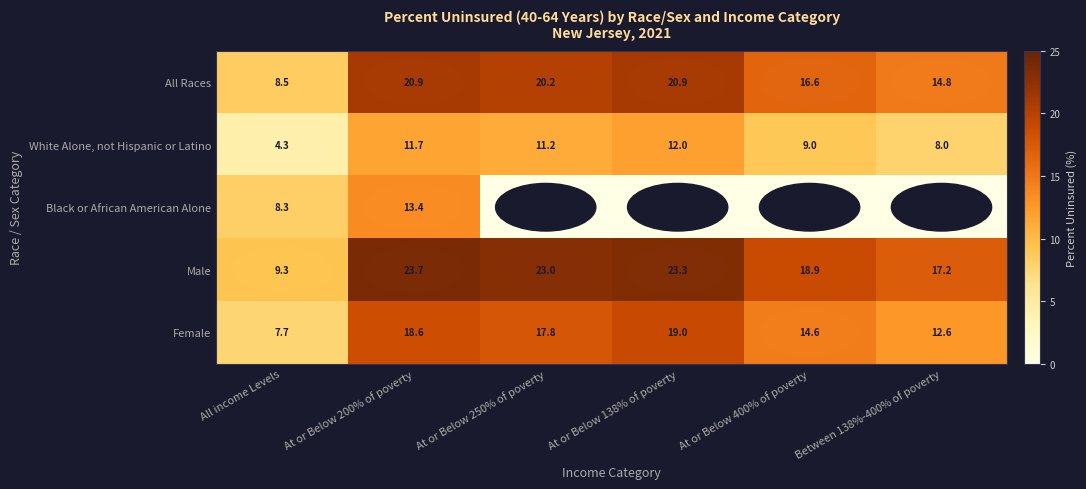

List the labels in order of White Alone, not Hispanic or Latino value, largest first.

At or Below 138% of poverty, At or Below 200% of poverty, At or Below 250% of poverty, At or Below 400% of poverty, Between 138%-400% of poverty, All income Levels